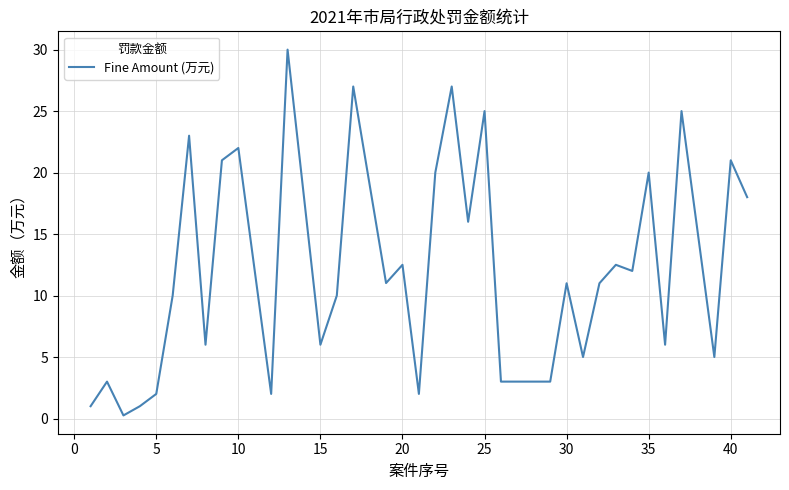

What is the maximum value shown in the chart?

30.0